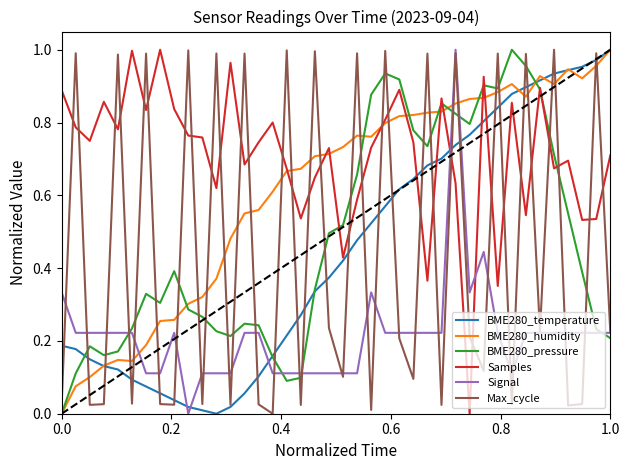

True or false: BME280_pressure and Max_cycle intersect in this chart.

True